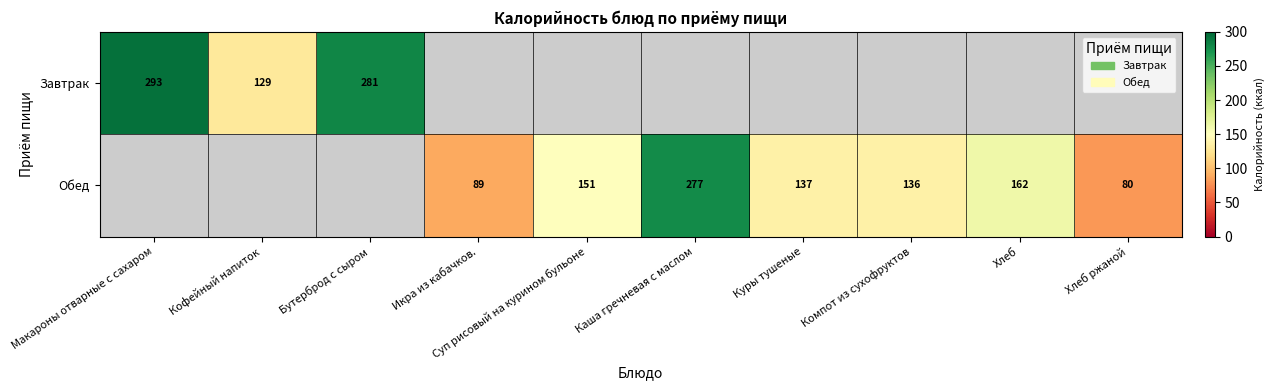

What is the difference between the Обед values at Каша гречневая с маслом and Компот из сухофруктов?

141